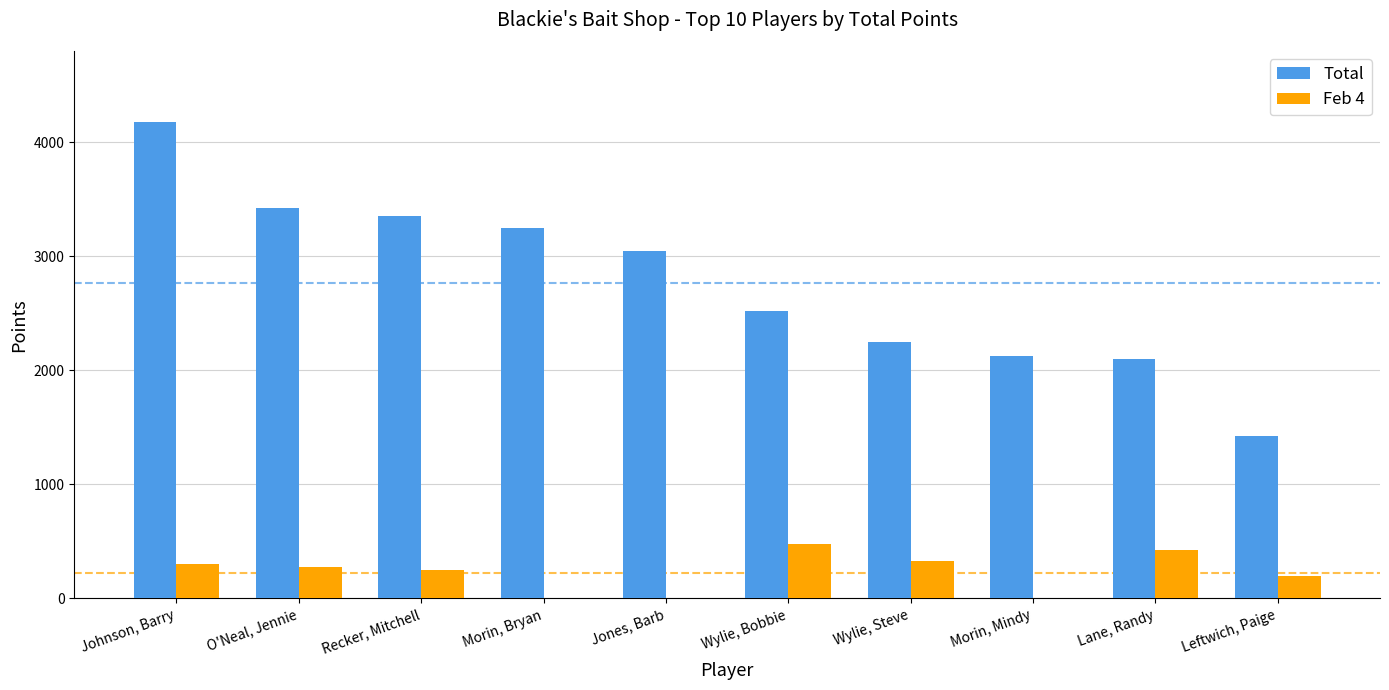

Count the number of categories in the chart.

10